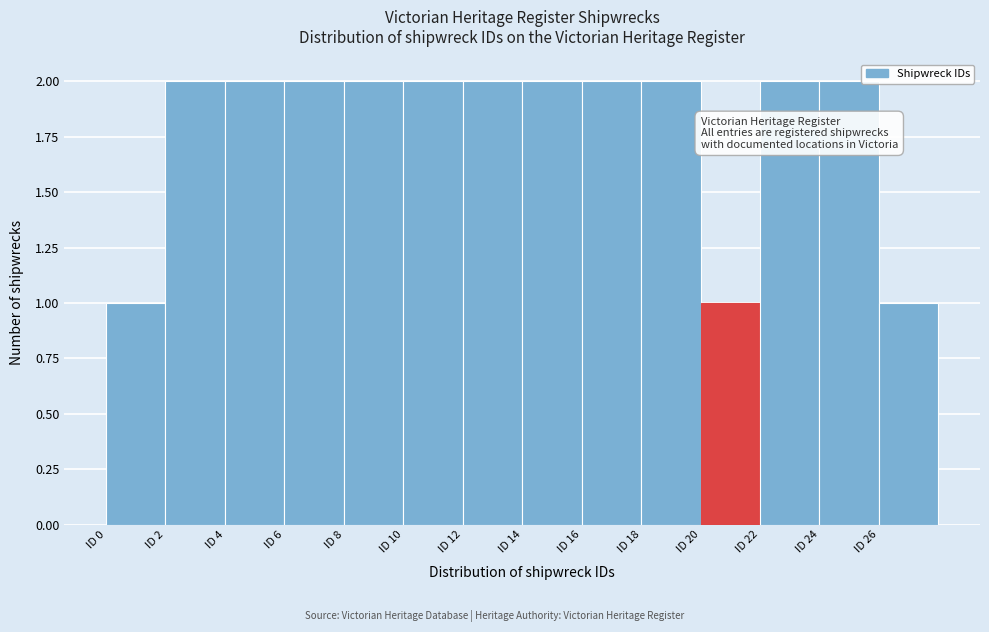

What is the height of the bar covering 10 to 12 on the x-axis? The values are not printed on the chart, so give them approximately, as read against the axis.

2